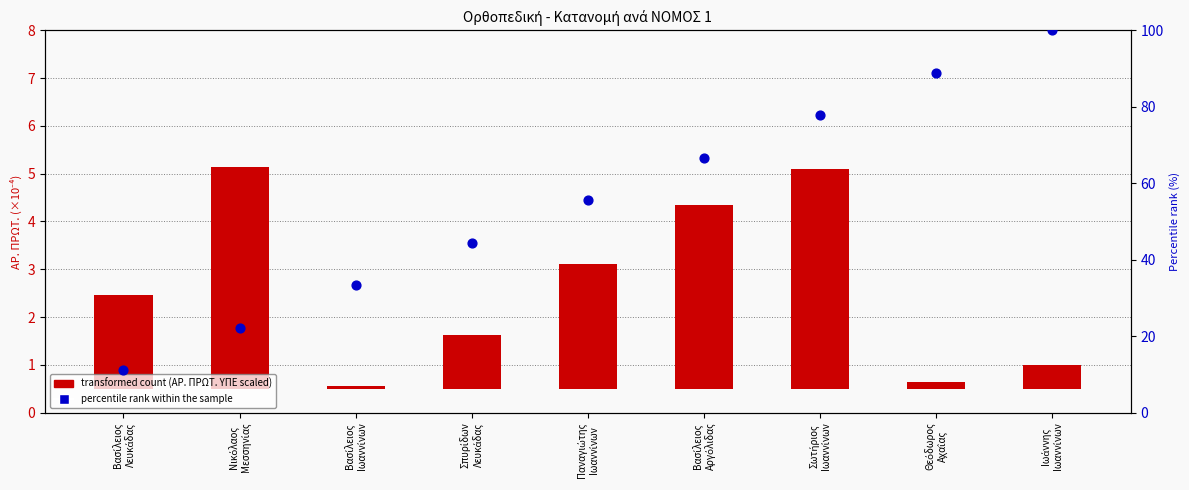

Which series reaches the minimum Y coordinate?

transformed count (ΑΡ. ΠΡΩΤ. scaled)